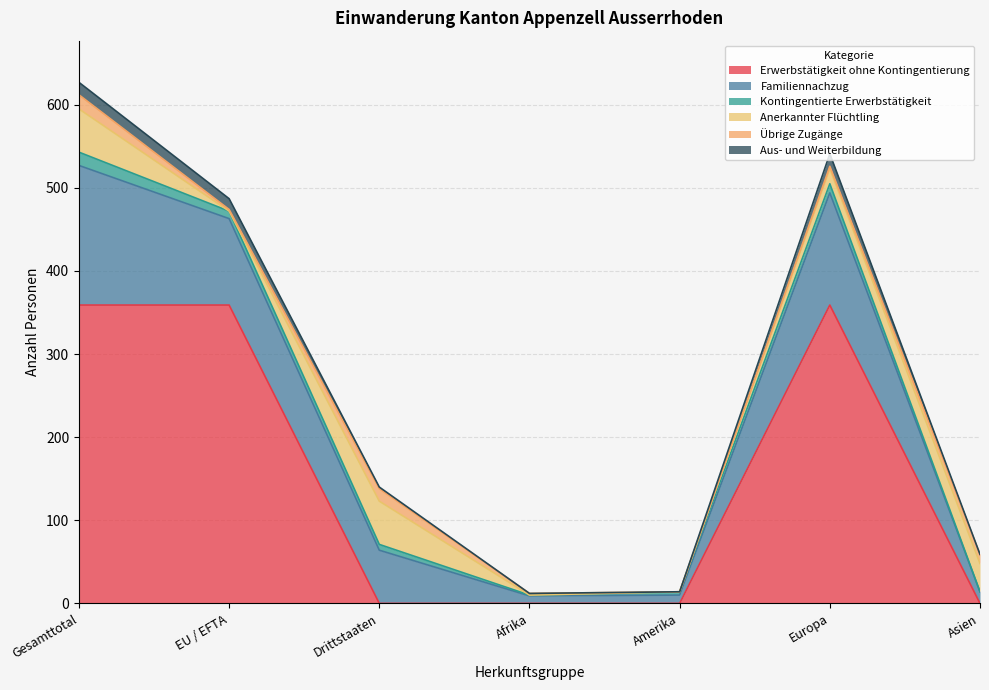

The Familiennachzug series shows 64 at Drittstaaten. True or false?

True